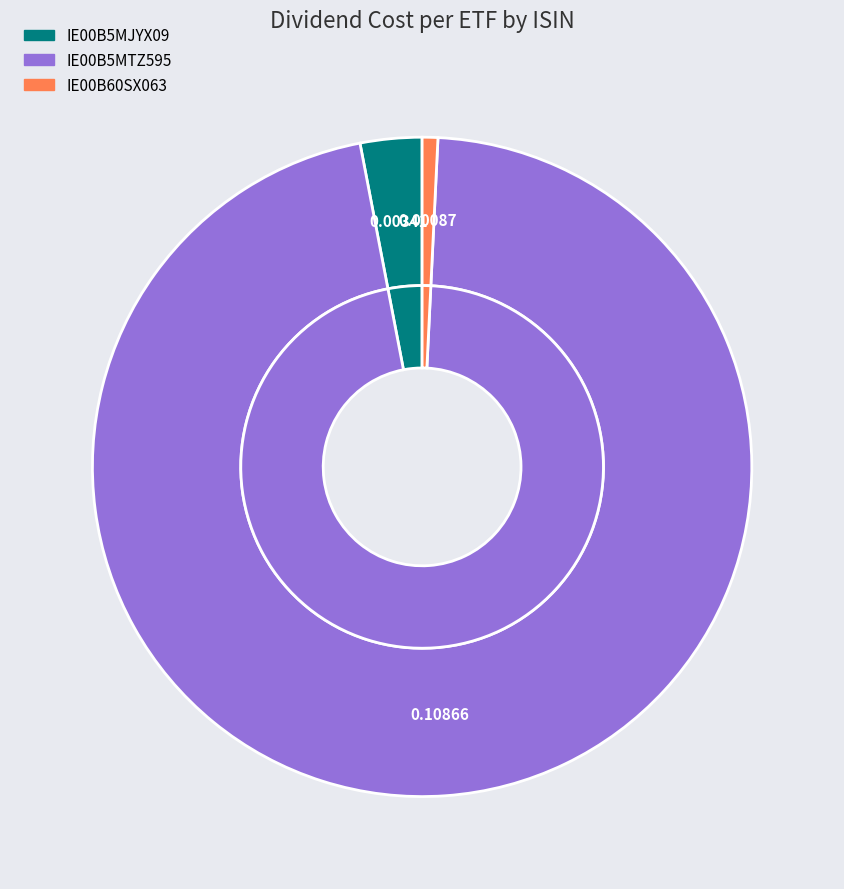

Count the number of slices in the pie.

3